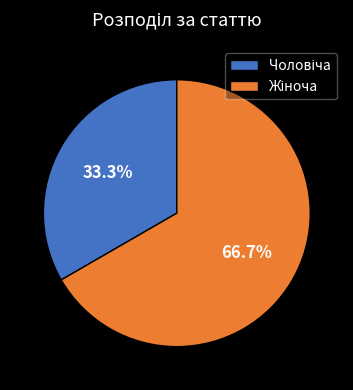

How many segments does this pie chart have?

2